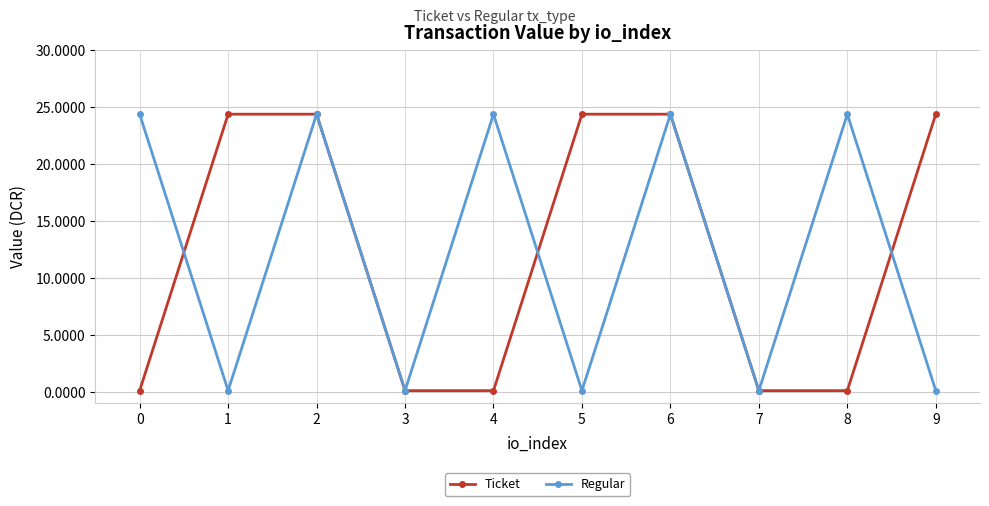

What is the greatest value displayed?

24.3